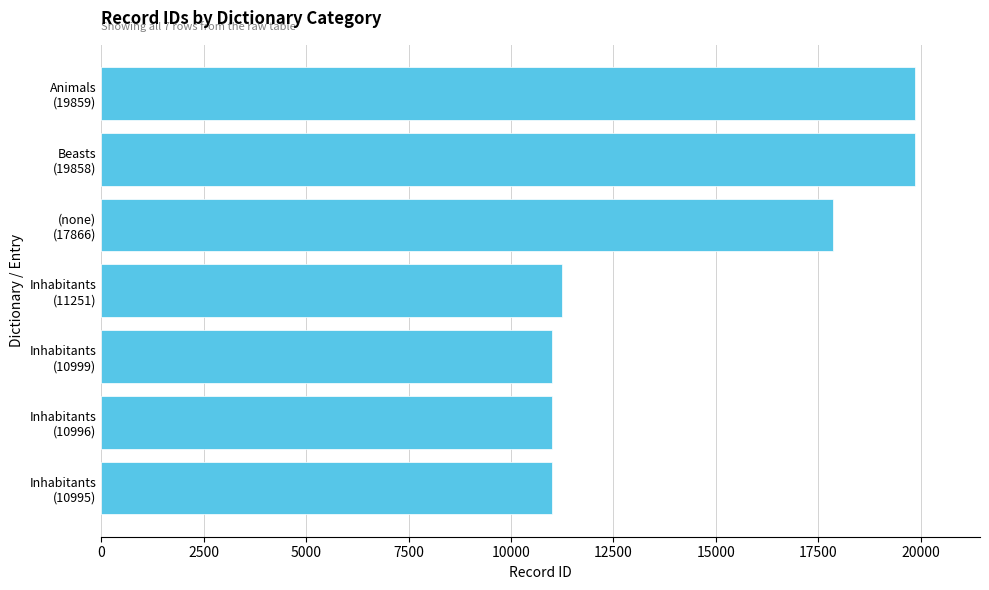

What is the average value?

14546